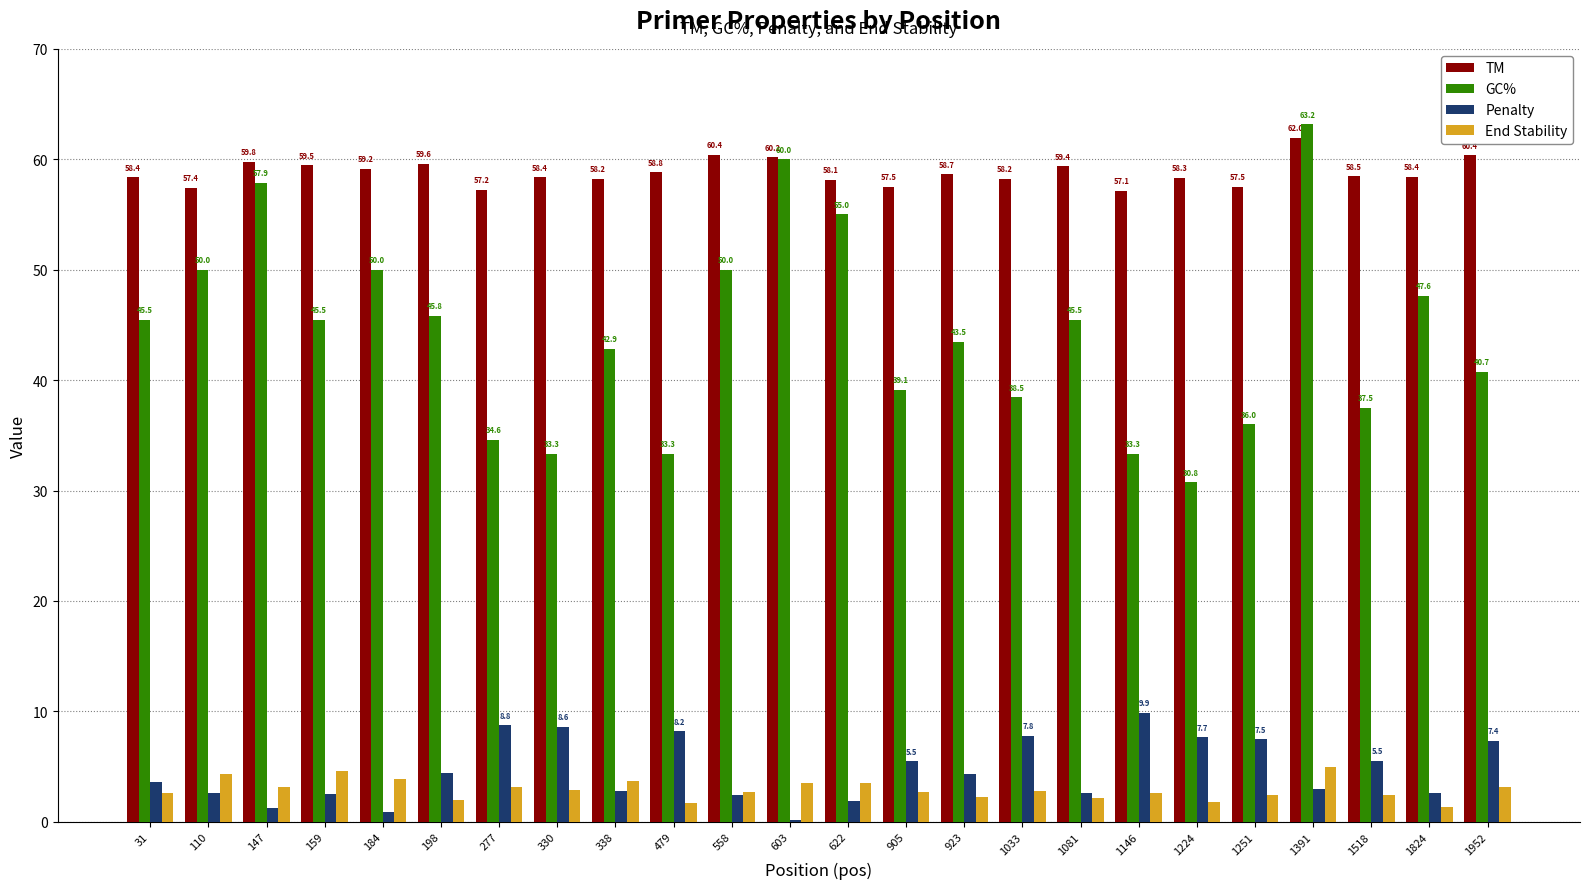

The GC% series shows 50.0 at 184. True or false?

True